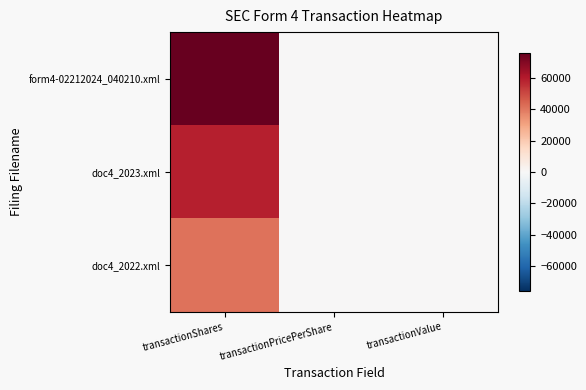

Rank the series by their average value, from lowest to highest.

doc4_2022.xml, doc4_2023.xml, form4-02212024_040210.xml